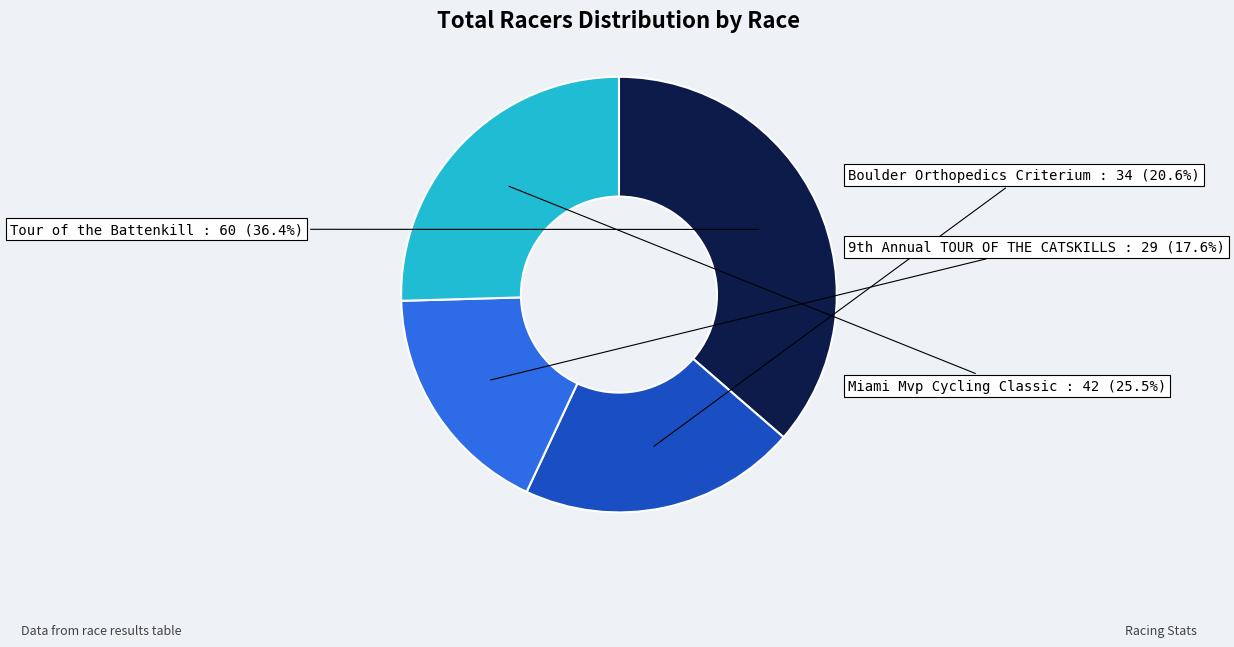

What percentage is the Tour of the Battenkill slice, to the nearest percent?

36%